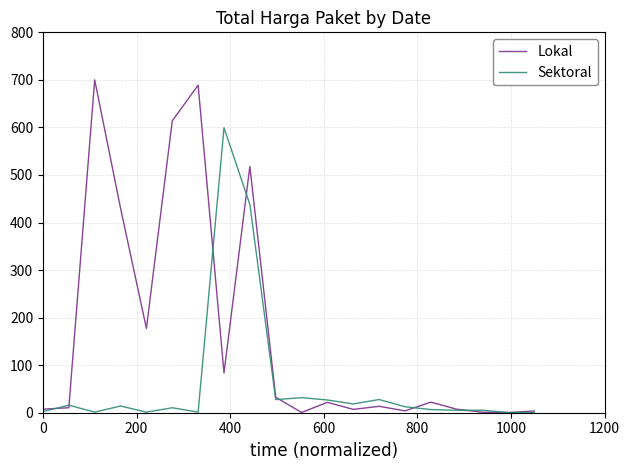

Which series has the largest range (max minus min)?

Lokal